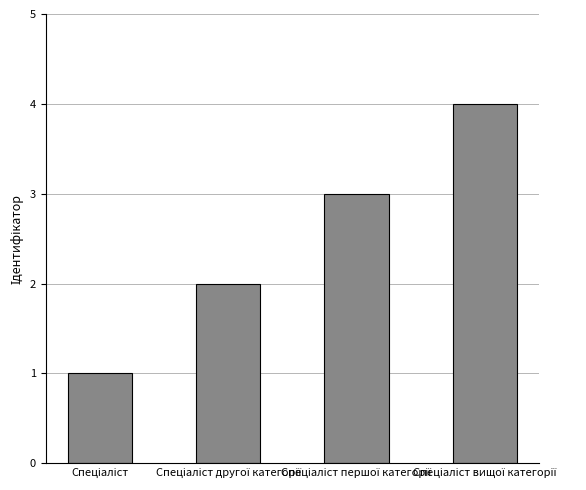

What is the greatest value displayed?

4